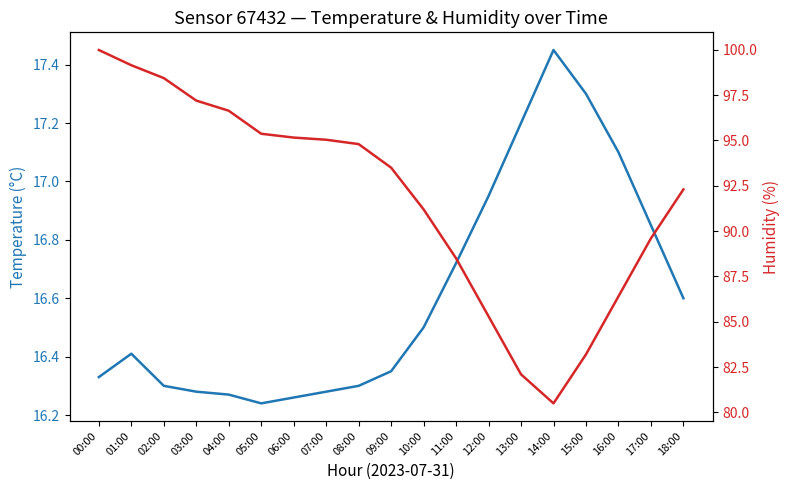

What position from the right is 08:00?

11